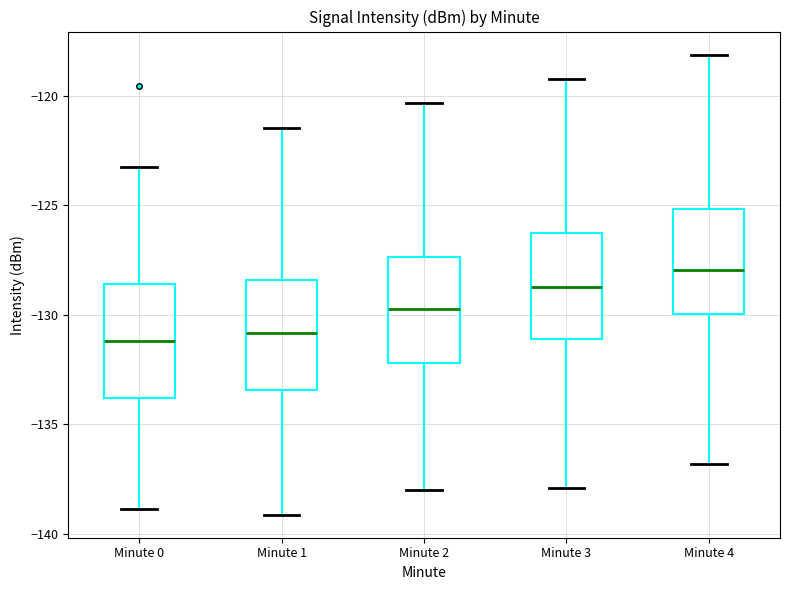

Reading left to right, transcribe this box plot: for each box, give where its median line is, the range the box spans, and where its two whiskers end, as read against the y-axis. The values are not printed on the chart, so give them approximately, as read against the axis.

Minute 0: median -131.0, box -134.0 to -128.5, whiskers -139.0 to -123.5
Minute 1: median -131.0, box -133.5 to -128.5, whiskers -139.0 to -121.5
Minute 2: median -129.5, box -132.0 to -127.5, whiskers -138.0 to -120.5
Minute 3: median -128.5, box -131.0 to -126.5, whiskers -138.0 to -119.0
Minute 4: median -128.0, box -130.0 to -125.0, whiskers -137.0 to -118.0